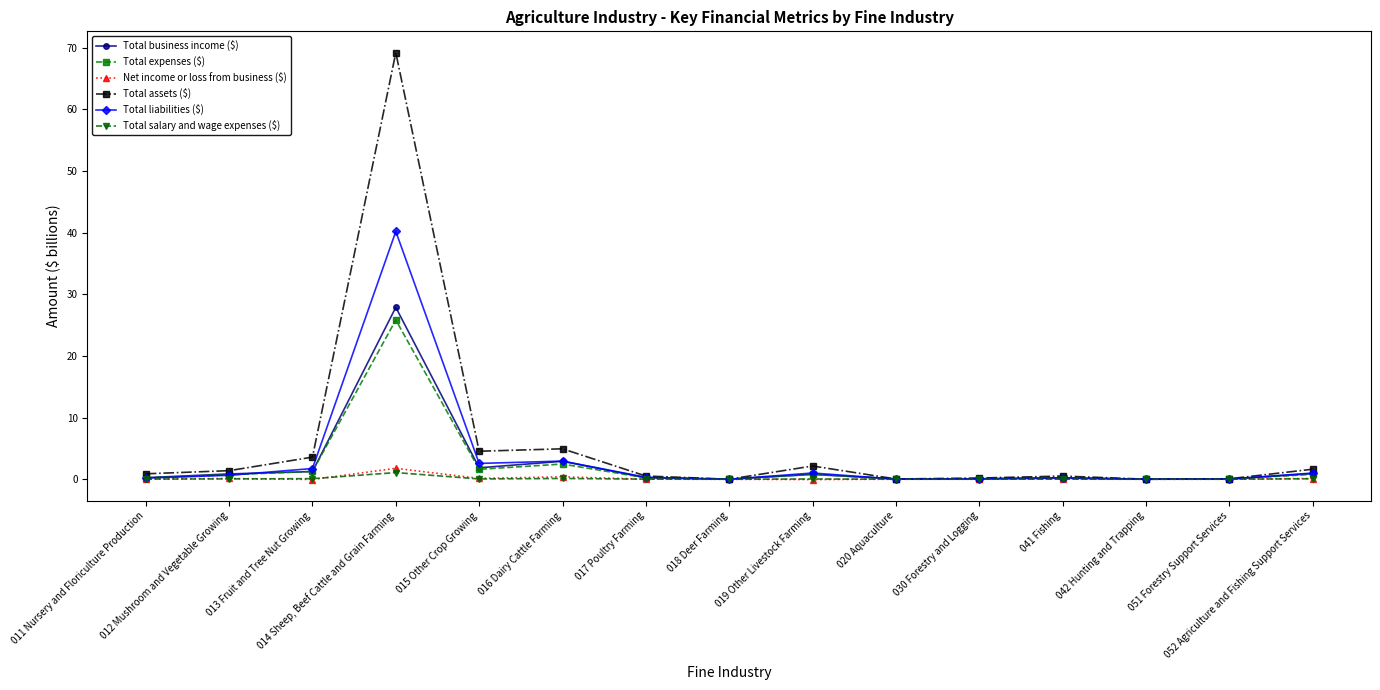

Is it true that Total liabilities ($) equals 0.0 at 051 Forestry Support Services?

True